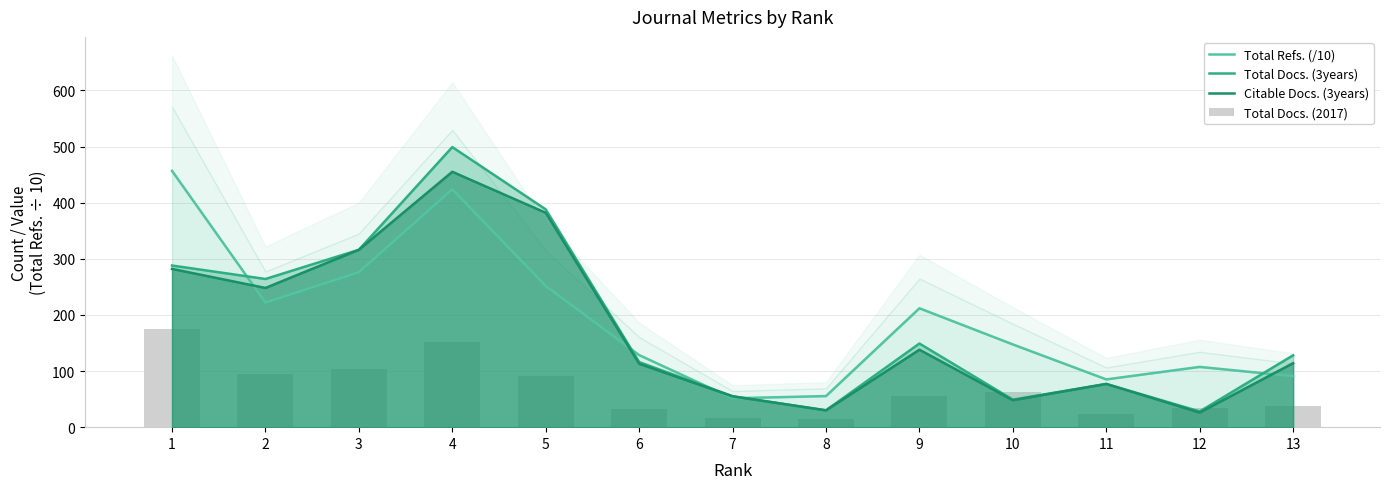

Is the value of Total Docs. (2017) at 1 greater than the value of Citable Docs. (3years) at 5?

No